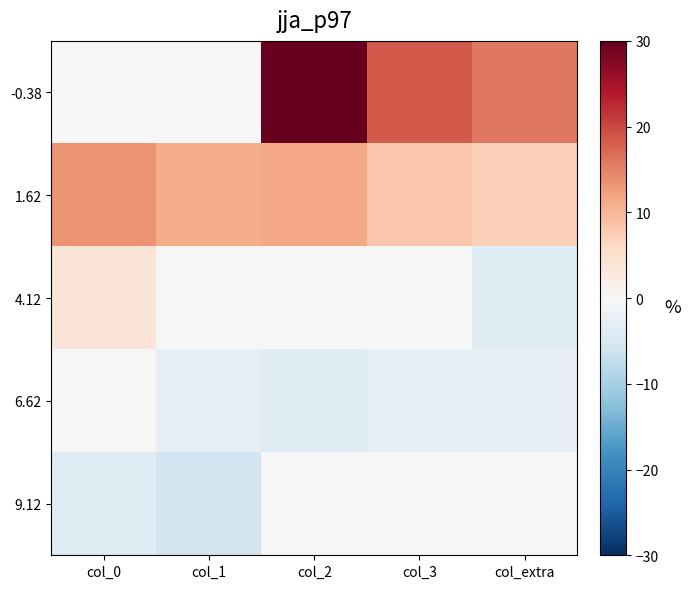

At how many categories does at least one series exceed -2?

5